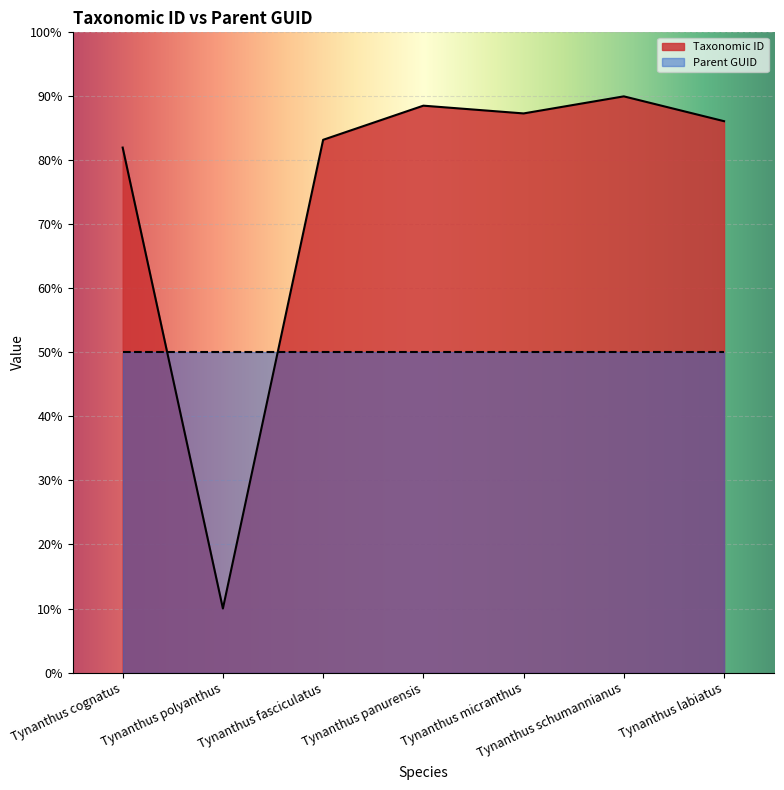

What is the value of the 2nd point from the left?

10.0